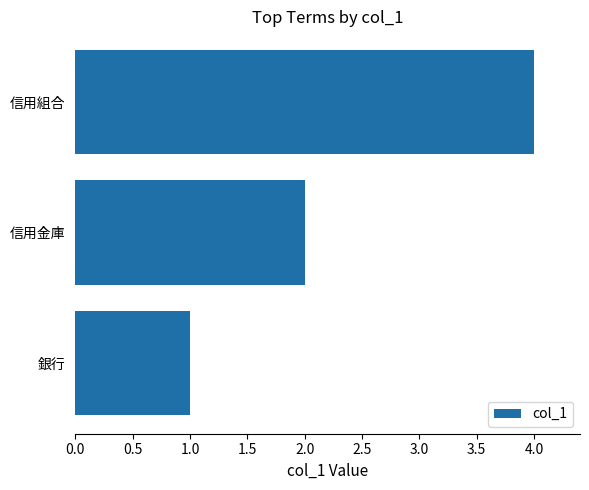

Which label corresponds to the smallest value in the chart?

銀行